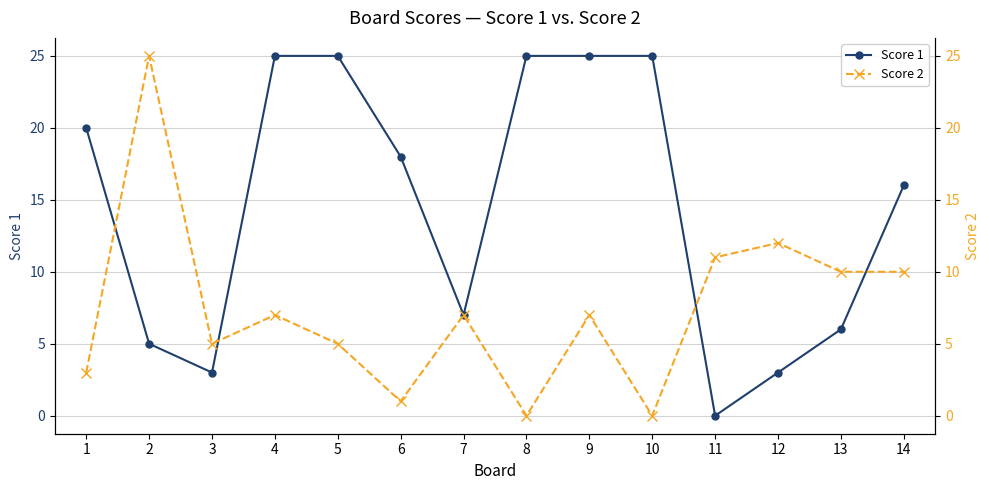

How many lines are shown in the chart?

2